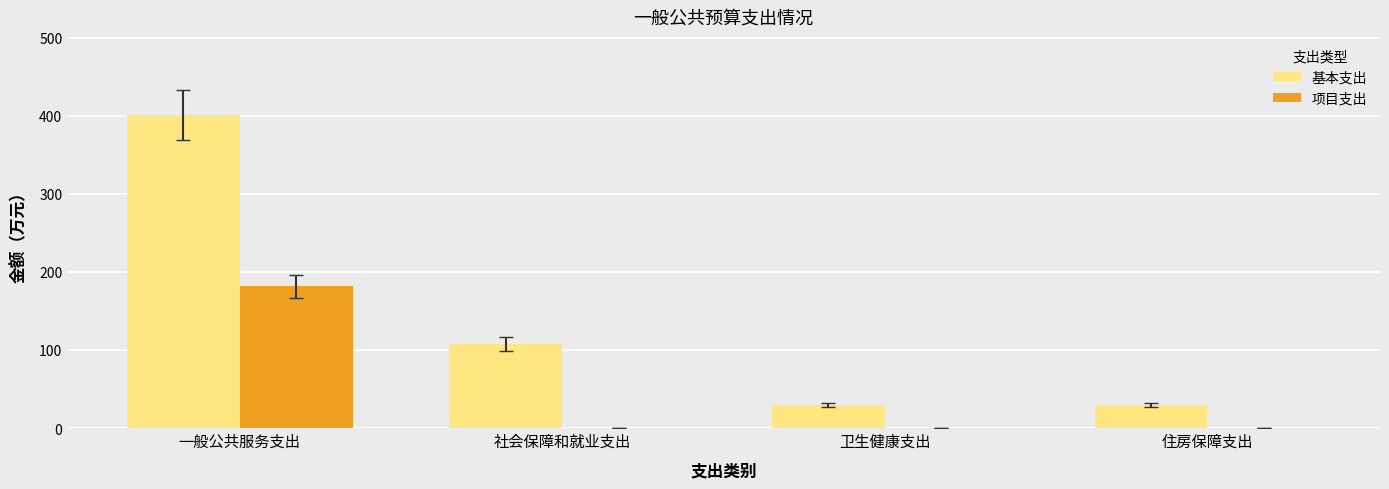

How many values in the 项目支出 series exceed 0?

1